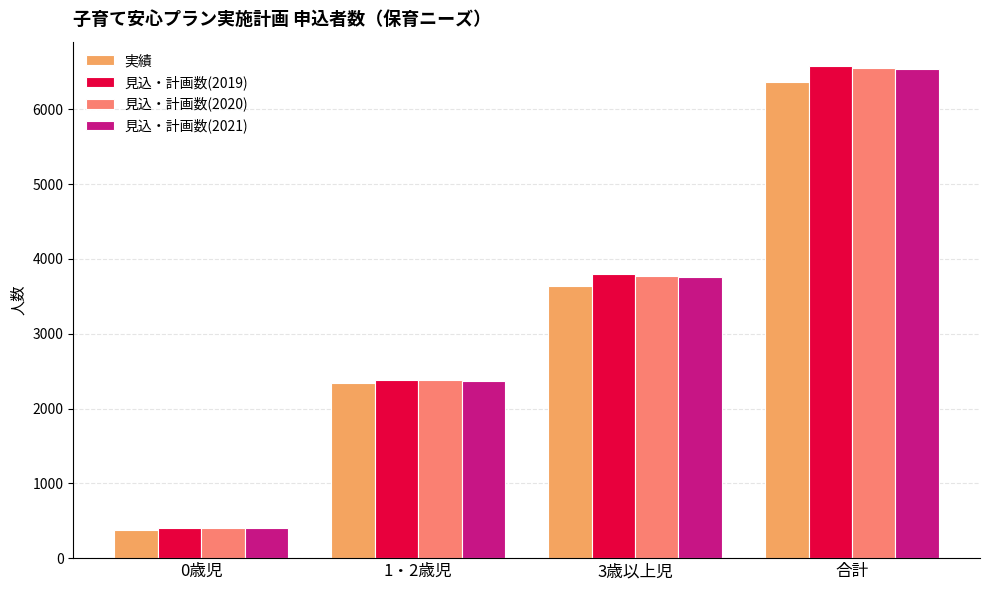

Which series has the largest range (max minus min)?

見込・計画数(2019)